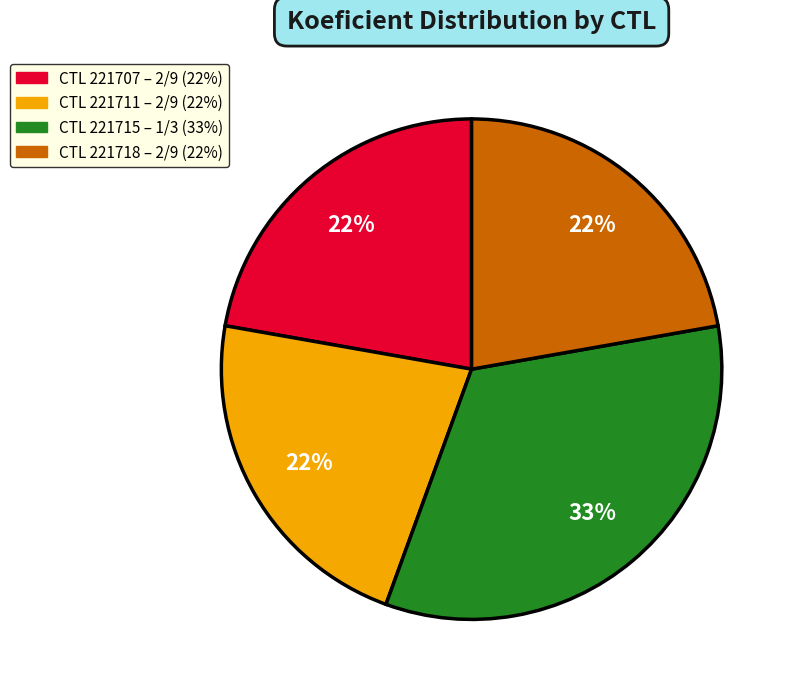

Is there a majority slice in this chart?

No